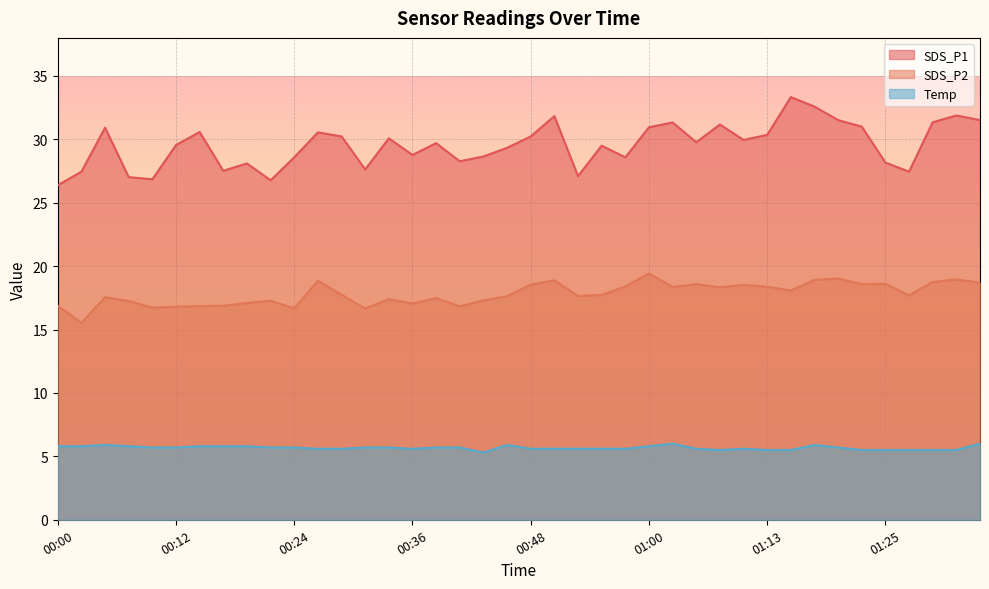

Reading left to right, list all the values displayed in this chart.

SDS_P1: 26.4	27.4	30.9	27.0	26.9	29.6	30.6	27.5	28.1	26.8	28.6	30.6	30.2	27.6	30.1	28.8	29.7	28.3	28.6	29.3	30.2	31.8	27.1	29.5	28.6	30.9	31.3	29.8	31.2	29.9	30.4	33.3	32.6	31.5	31.0	28.2	27.4	31.4	31.9	31.5
SDS_P2: 16.9	15.5	17.6	17.2	16.7	16.8	16.9	16.9	17.1	17.3	16.7	18.9	17.8	16.6	17.4	17.1	17.5	16.8	17.3	17.6	18.6	18.9	17.6	17.7	18.4	19.4	18.4	18.6	18.3	18.5	18.4	18.1	18.9	19.0	18.6	18.6	17.7	18.8	18.9	18.7
Temp: 5.8	5.8	5.9	5.8	5.7	5.7	5.8	5.8	5.8	5.7	5.7	5.6	5.6	5.7	5.7	5.6	5.7	5.7	5.3	5.9	5.6	5.6	5.6	5.6	5.6	5.8	6.0	5.6	5.5	5.6	5.5	5.5	5.9	5.7	5.5	5.5	5.5	5.5	5.5	6.0